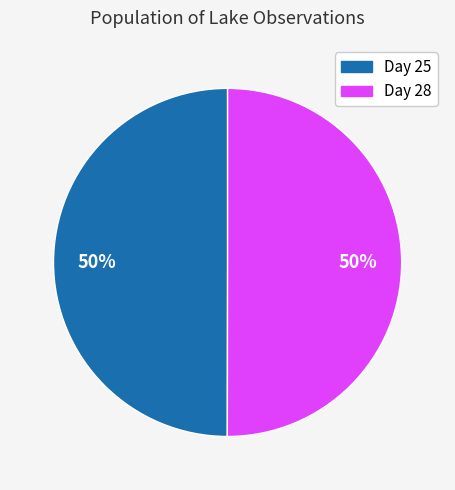

To the nearest percent, what is the average slice percentage?

50%